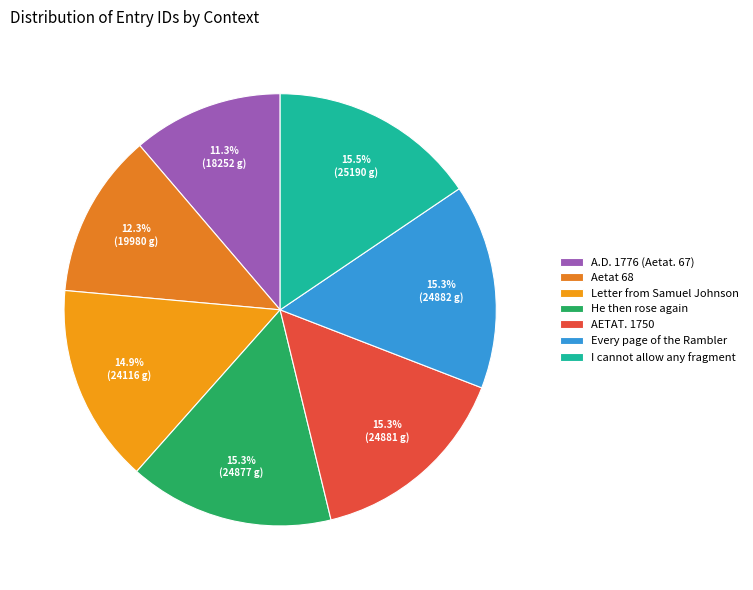

Which category has the biggest portion of the pie?

I cannot allow any fragment